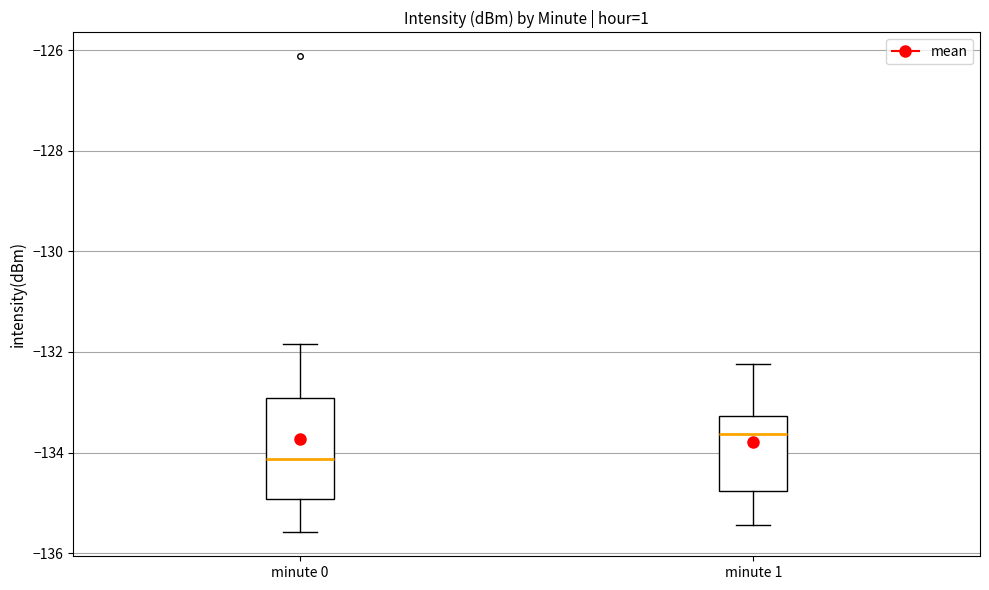

Which box is the tallest, from its lower edge to its upper edge?

minute 0